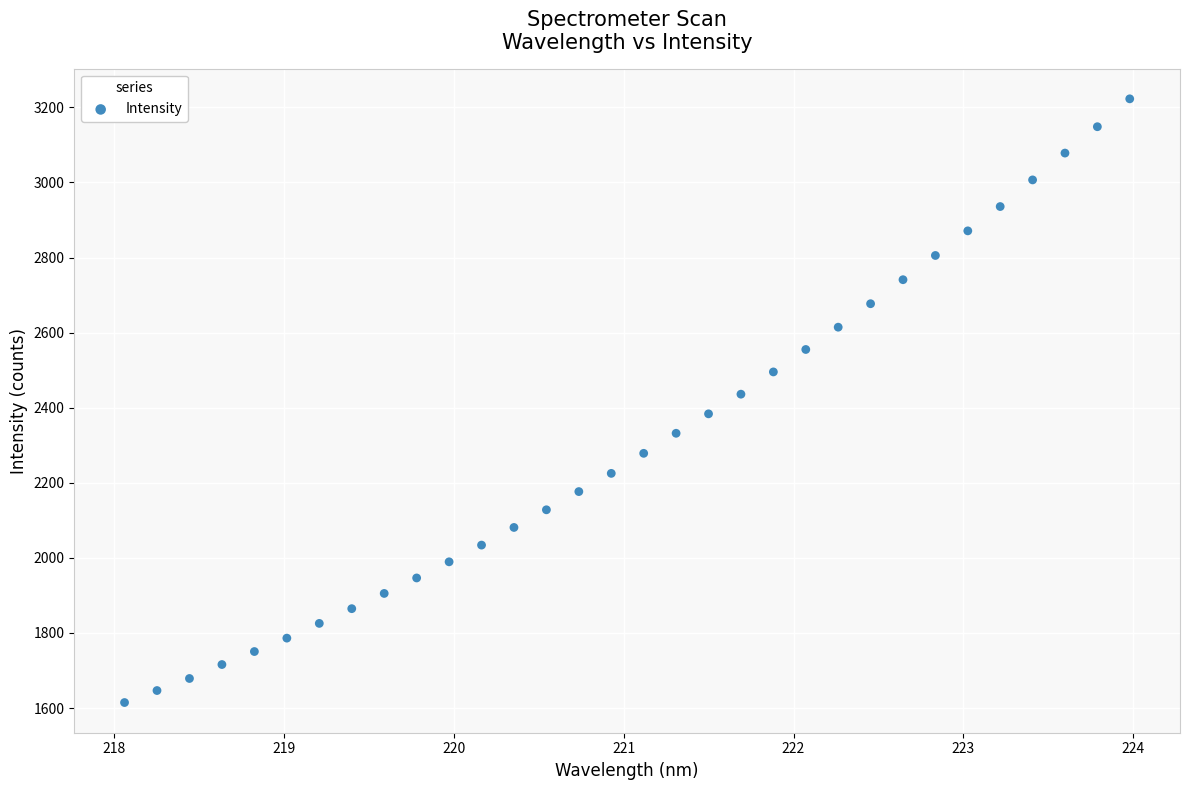

What is the range of Y values (max minus min)?

1608.2